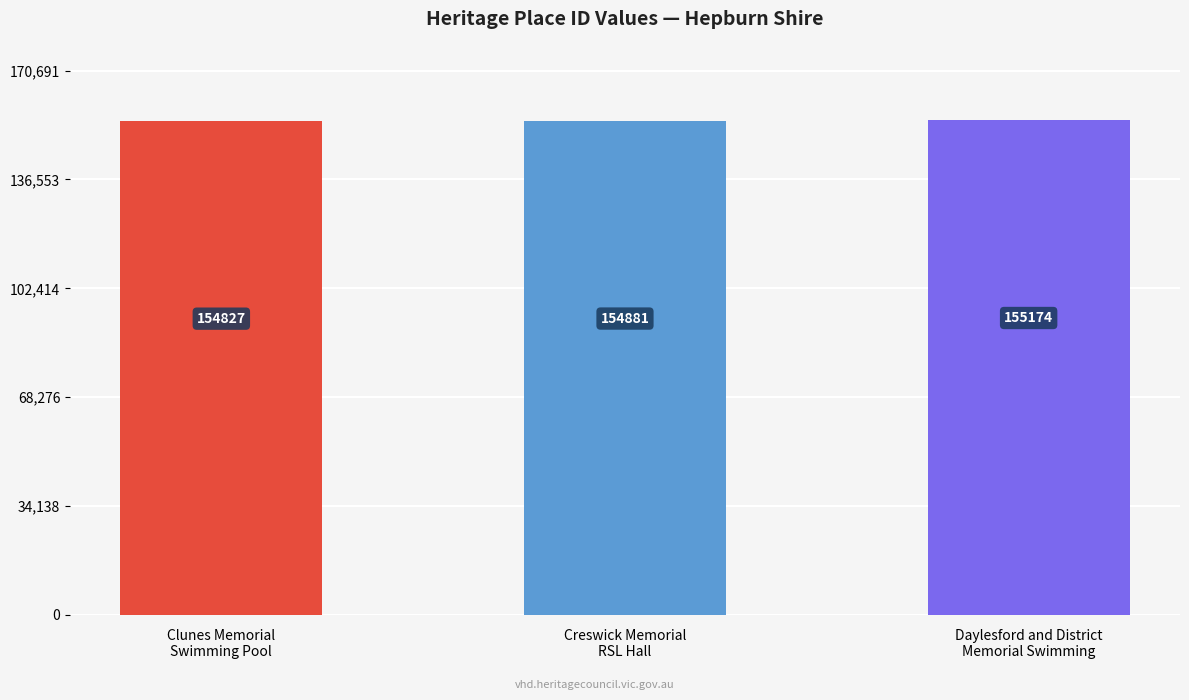

What is the change in value from Creswick Memorial
RSL Hall to Daylesford and District
Memorial Swimming?

+293